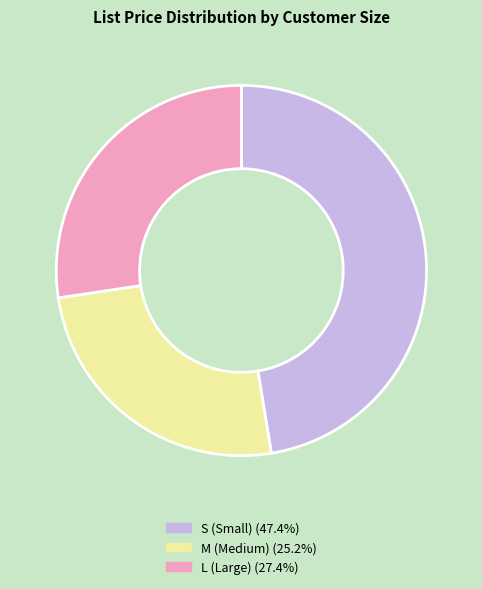

Is there any slice that represents more than half of the pie?

No